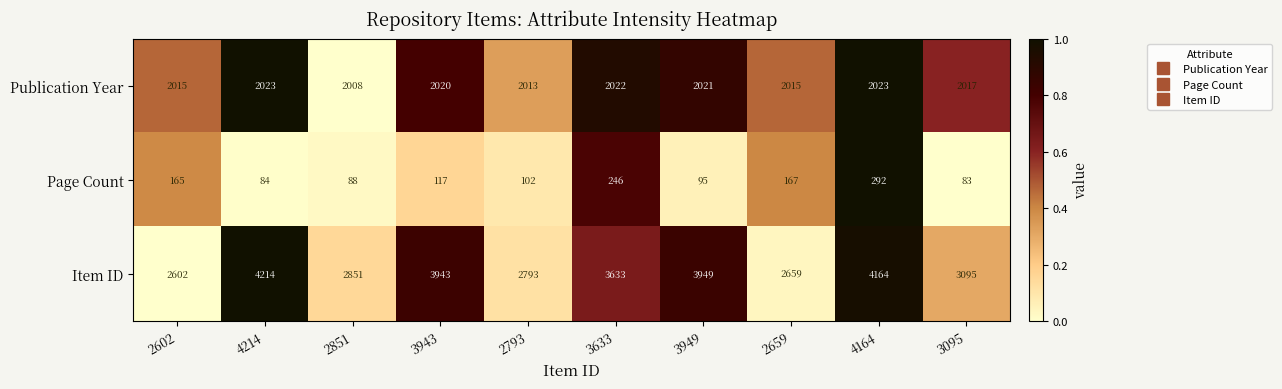

What is the difference between the second highest and second lowest values in the Item ID series?

1505